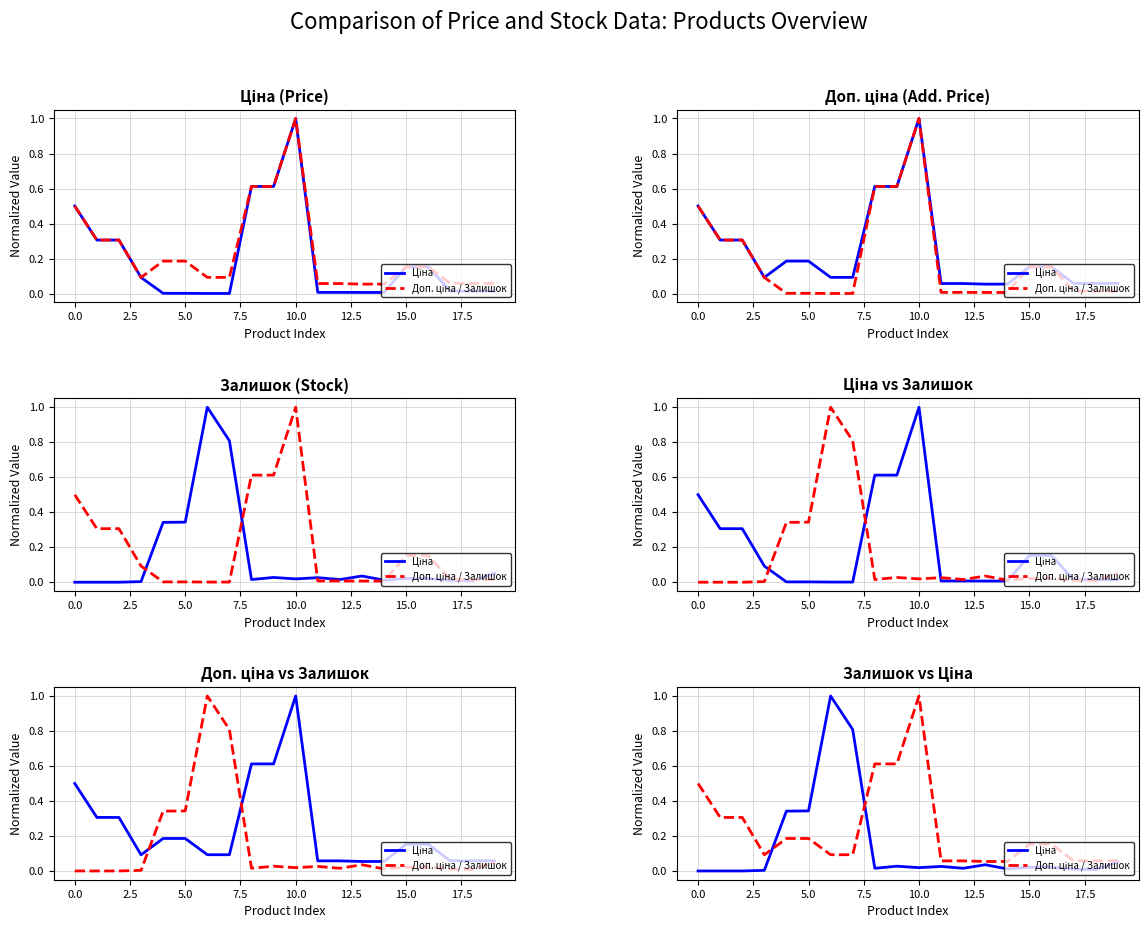

Rank the series by their maximum value, from highest to lowest.

Ціна, Доп. ціна / Залишок